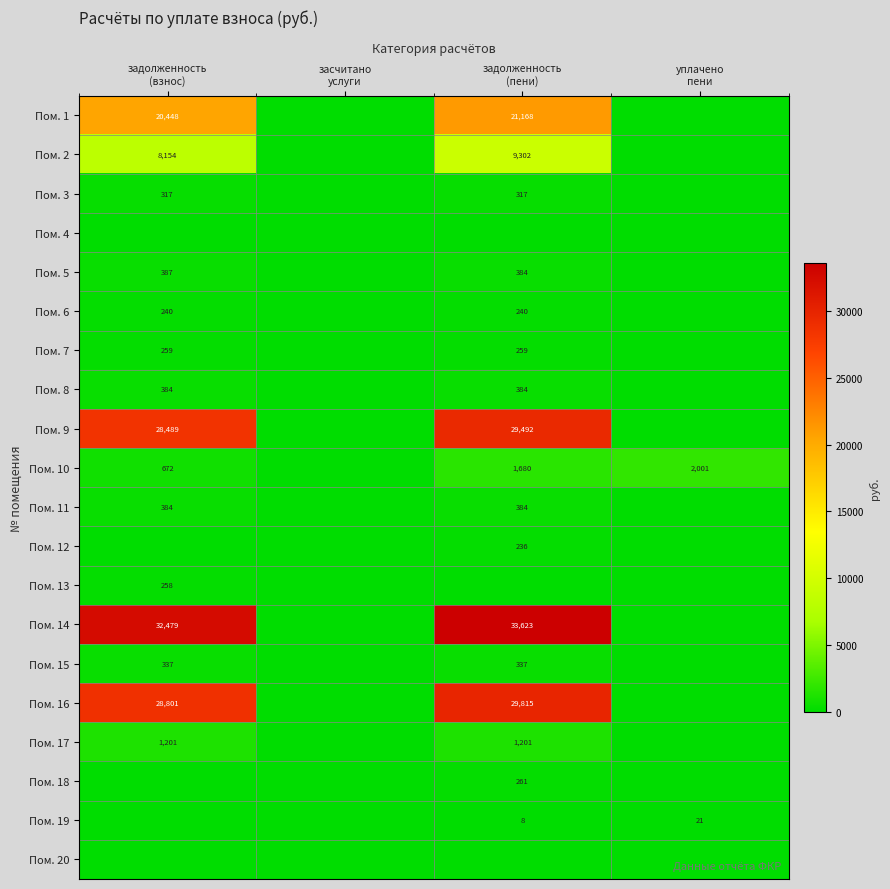

What is the difference between the highest and lowest values at задолженность
(взнос)?

32478.8